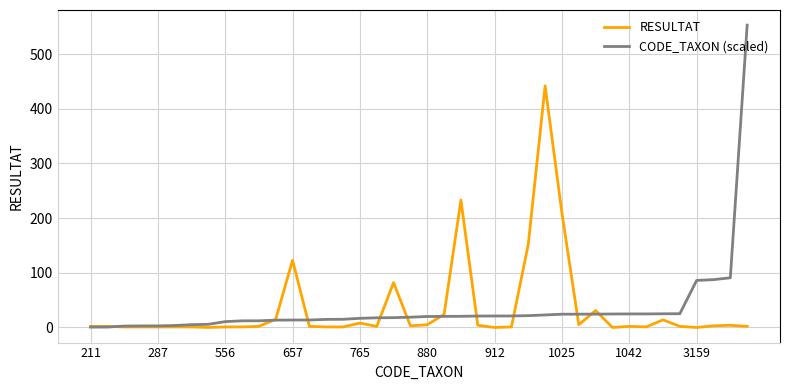

Count the number of data series in this chart.

2